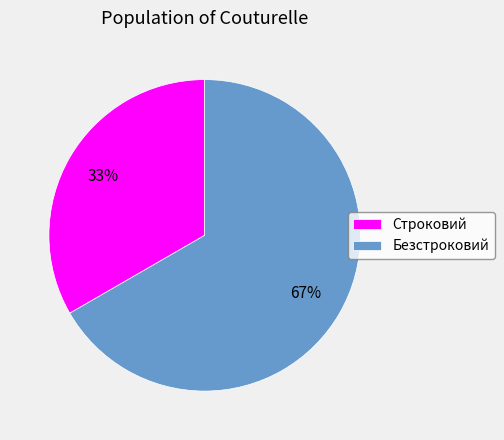

What is the majority slice?

Безстроковий